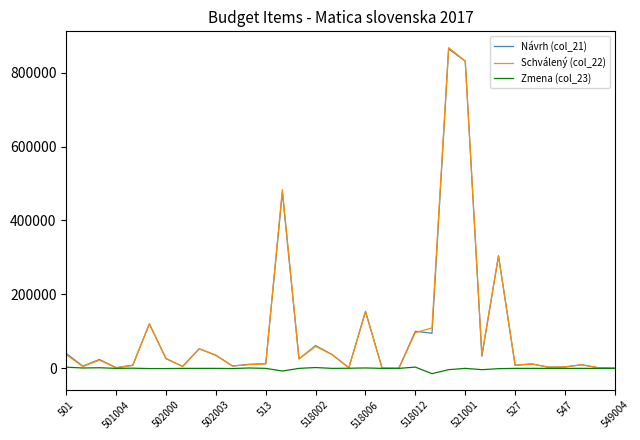

What is the greatest value displayed?

867441